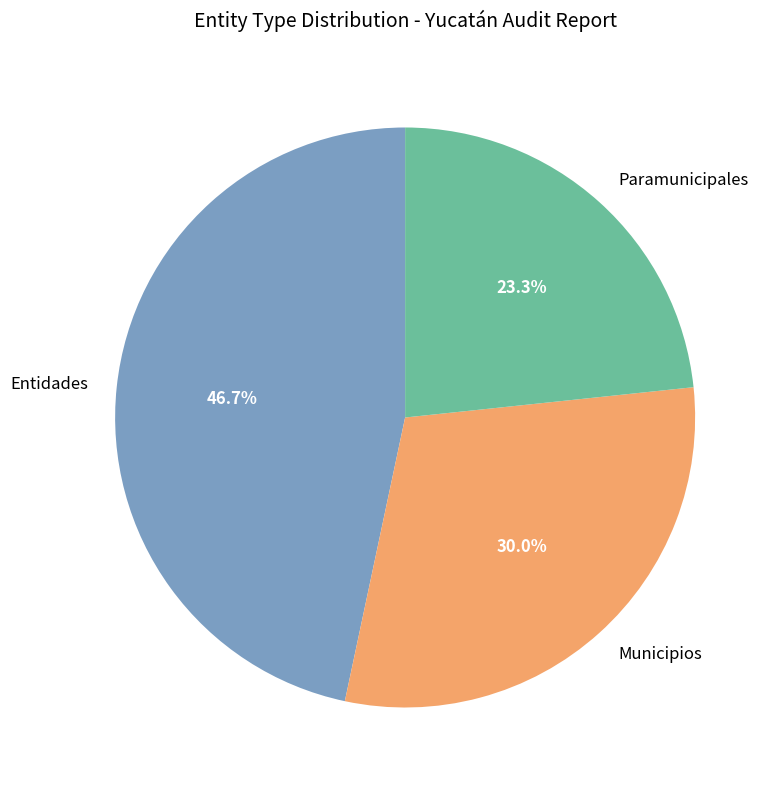

To the nearest percent, what is the difference between the largest and smallest slice percentages?

23%